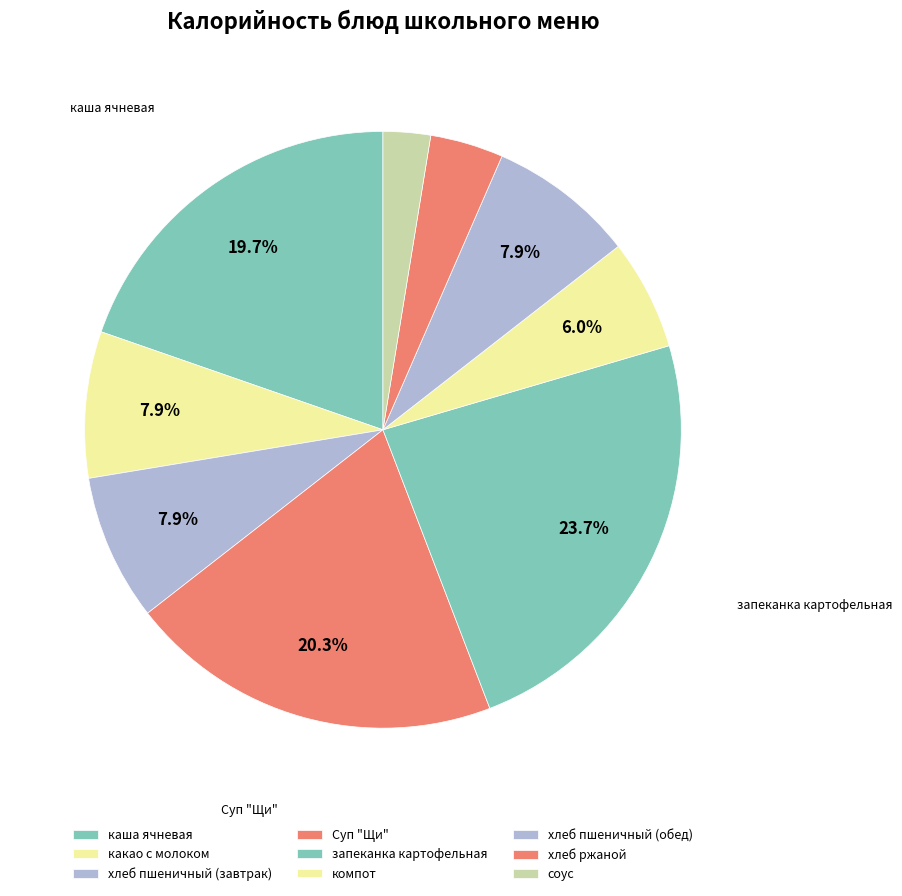

What percentage do каша ячневая and хлеб пшеничный (обед) together represent?

27.6%